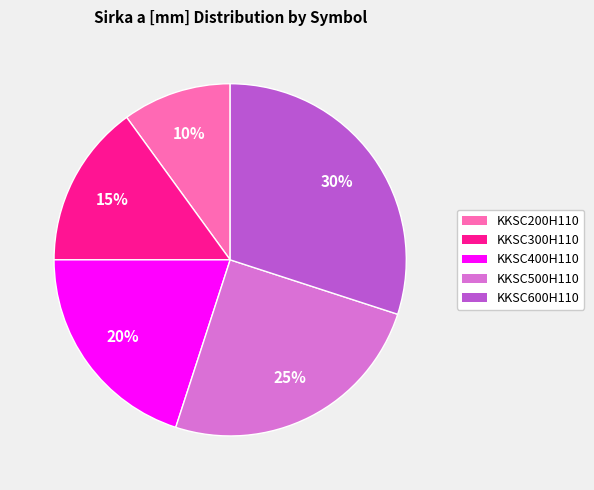

What percentage is the KKSC300H110 slice, to the nearest percent?

15%